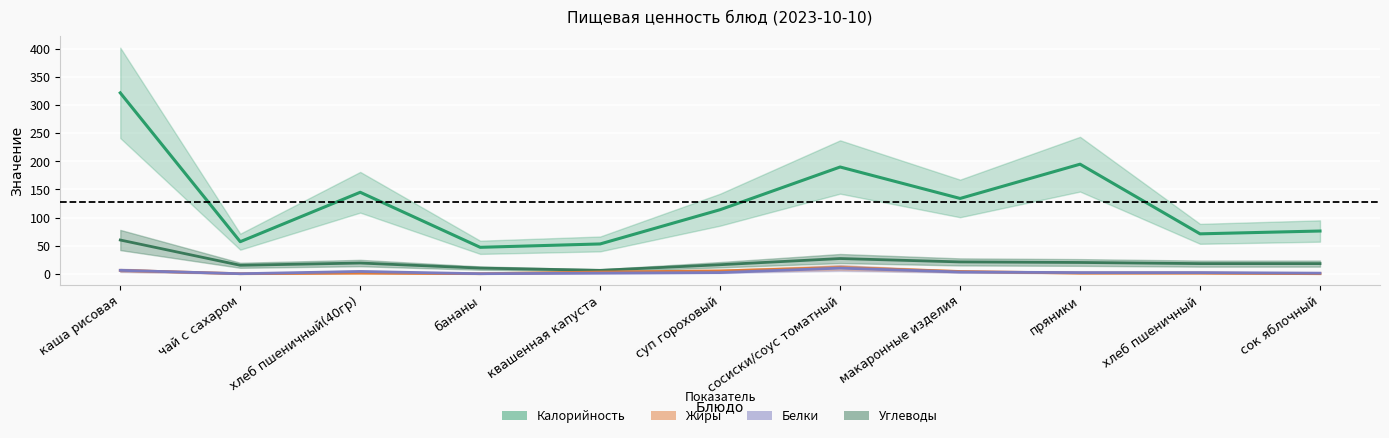

Which series has the largest range (max minus min)?

Калорийность